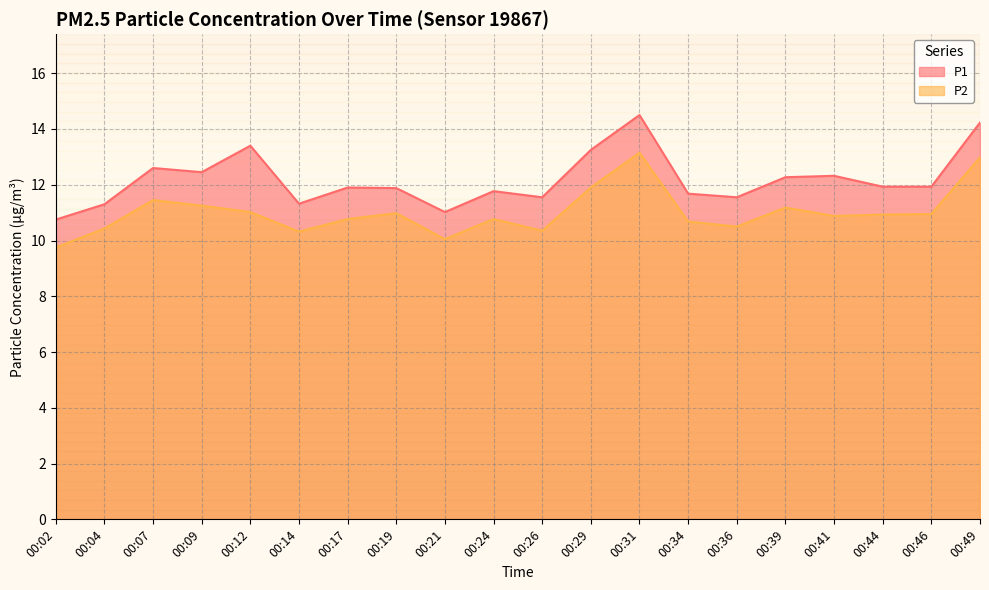

In P1, how many points are higher than both neighbors (excluding endpoints)?

6